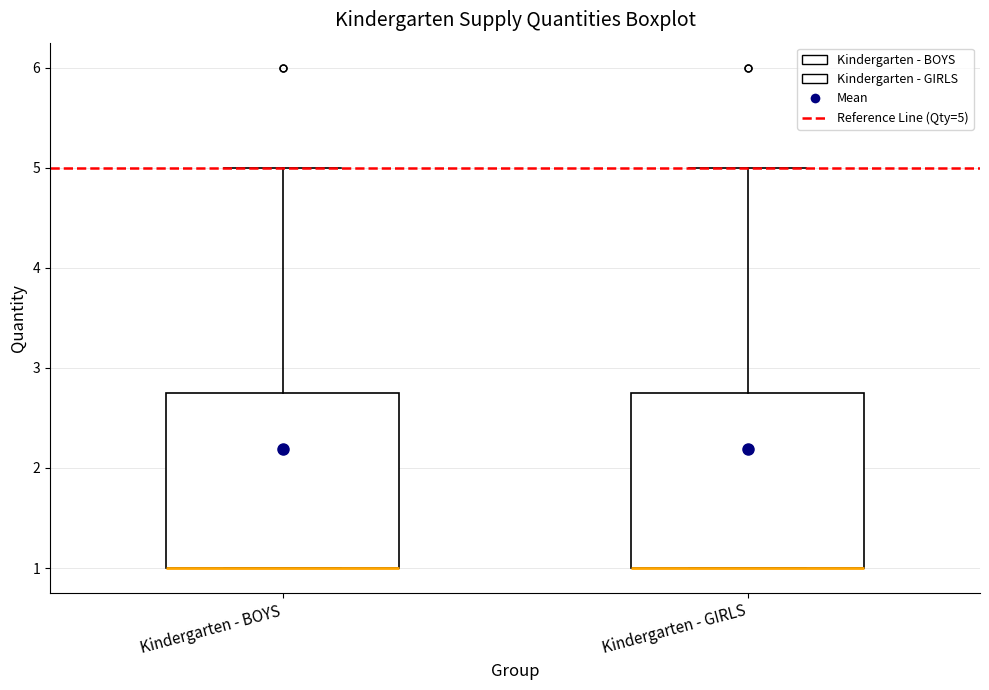

Reading left to right, read every box against the y-axis: the position of its median line, the range the box covers, and the ends of its whiskers. The values are not printed on the chart, so give them approximately, as read against the axis.

Kindergarten - BOYS: median 1.0 (drawn on the box's lower edge), box 1.0 to 2.8, whiskers 1.0 to 5.0
Kindergarten - GIRLS: median 1.0 (drawn on the box's lower edge), box 1.0 to 2.8, whiskers 1.0 to 5.0